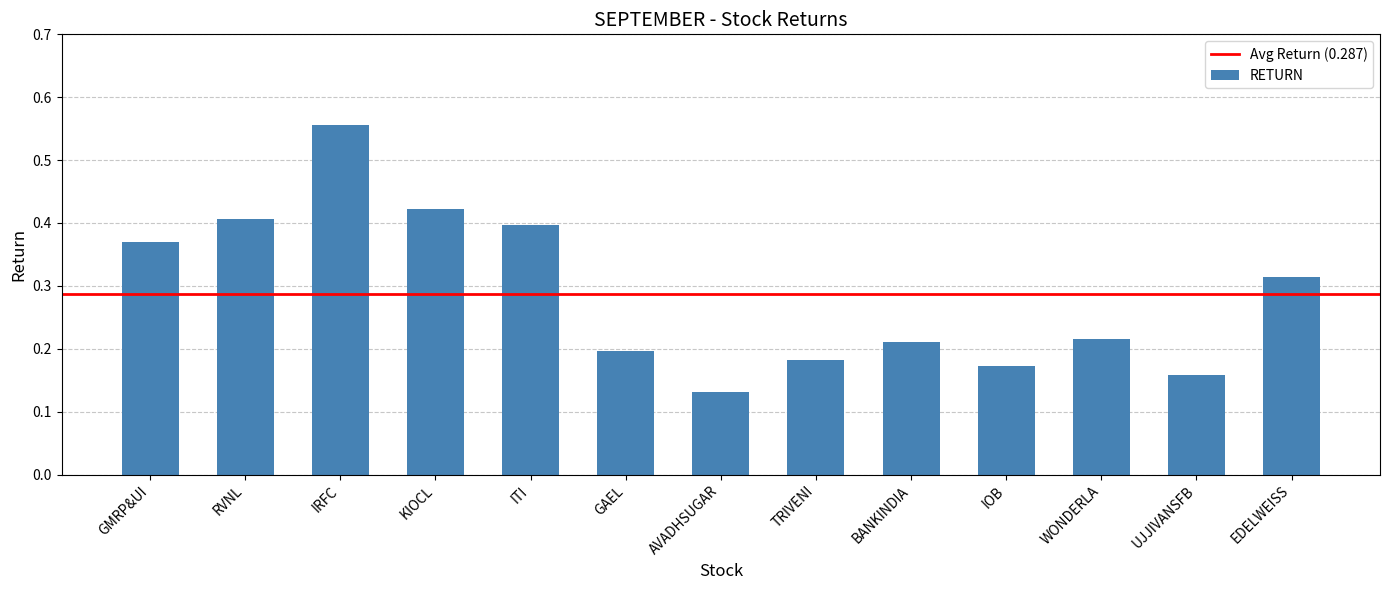

Does the chart contain stacked bars?

No